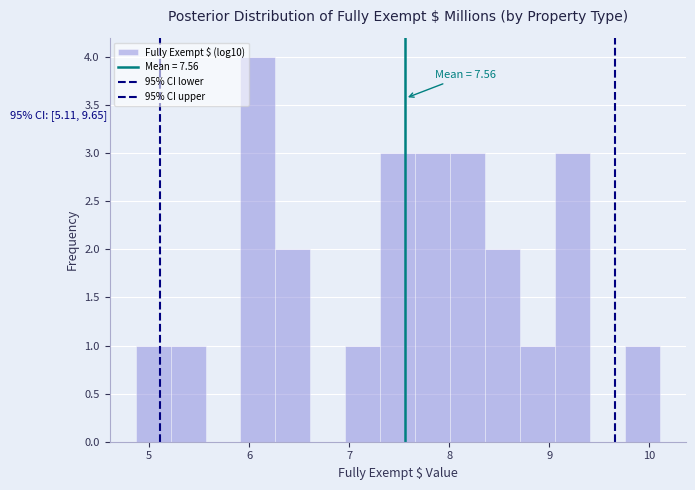

Around what value on the x-axis is the tallest bar? Give the approximate position of its centre, as read against the axis.

6.1